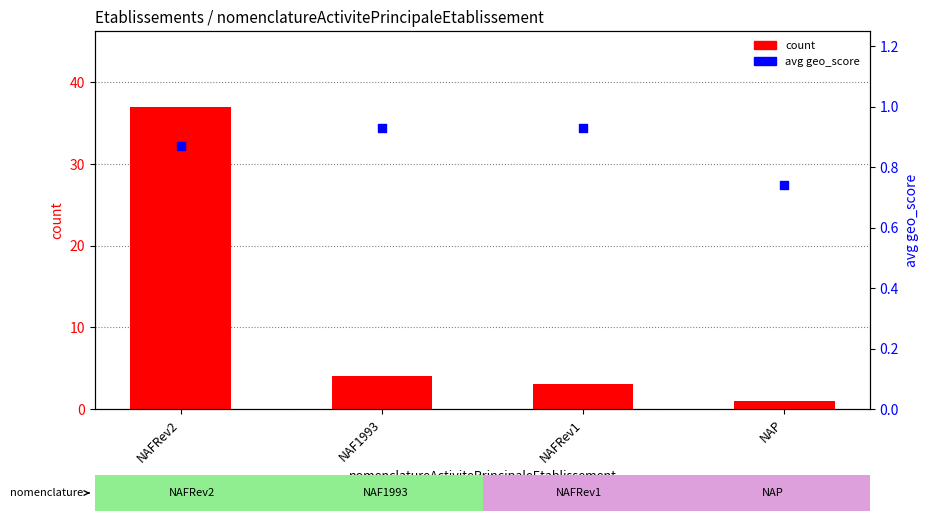

At which category is the sum across all series the highest?

NAFRev2